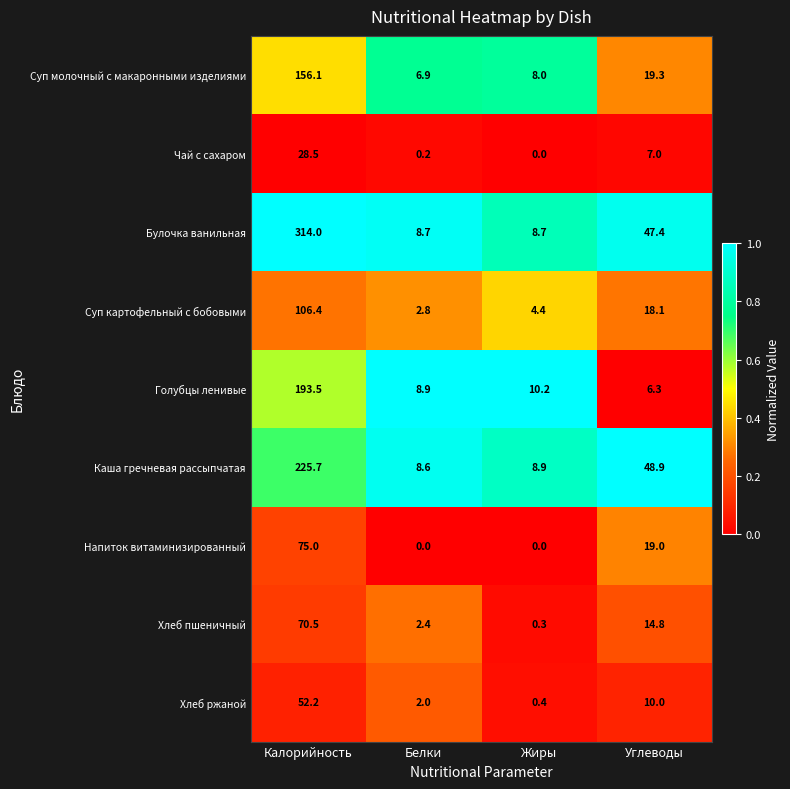

List the series in order of their peak value, lowest first.

Чай с сахаром, Хлеб ржаной, Хлеб пшеничный, Напиток витаминизированный, Суп картофельный с бобовыми, Суп молочный с макаронными изделиями, Голубцы ленивые, Каша гречневая рассыпчатая, Булочка ванильная